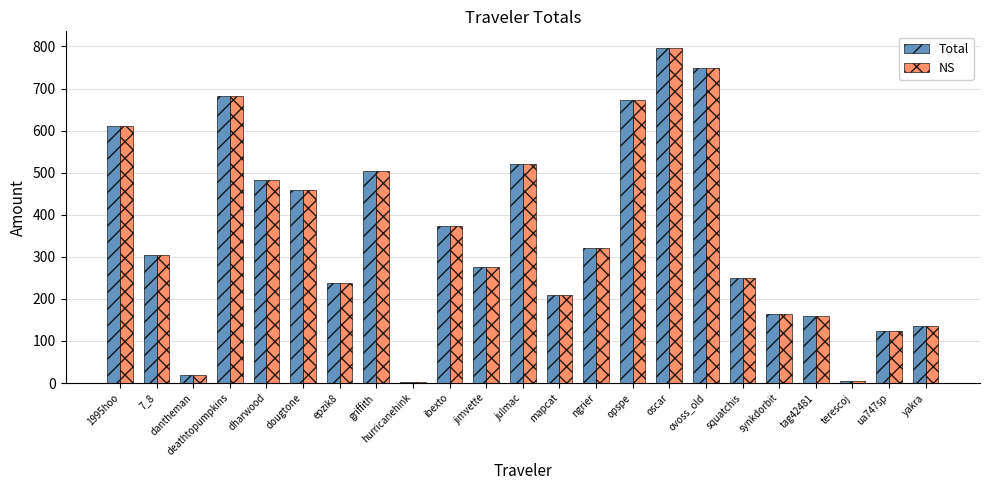

The NS series shows 372.9 at ibexto. True or false?

True